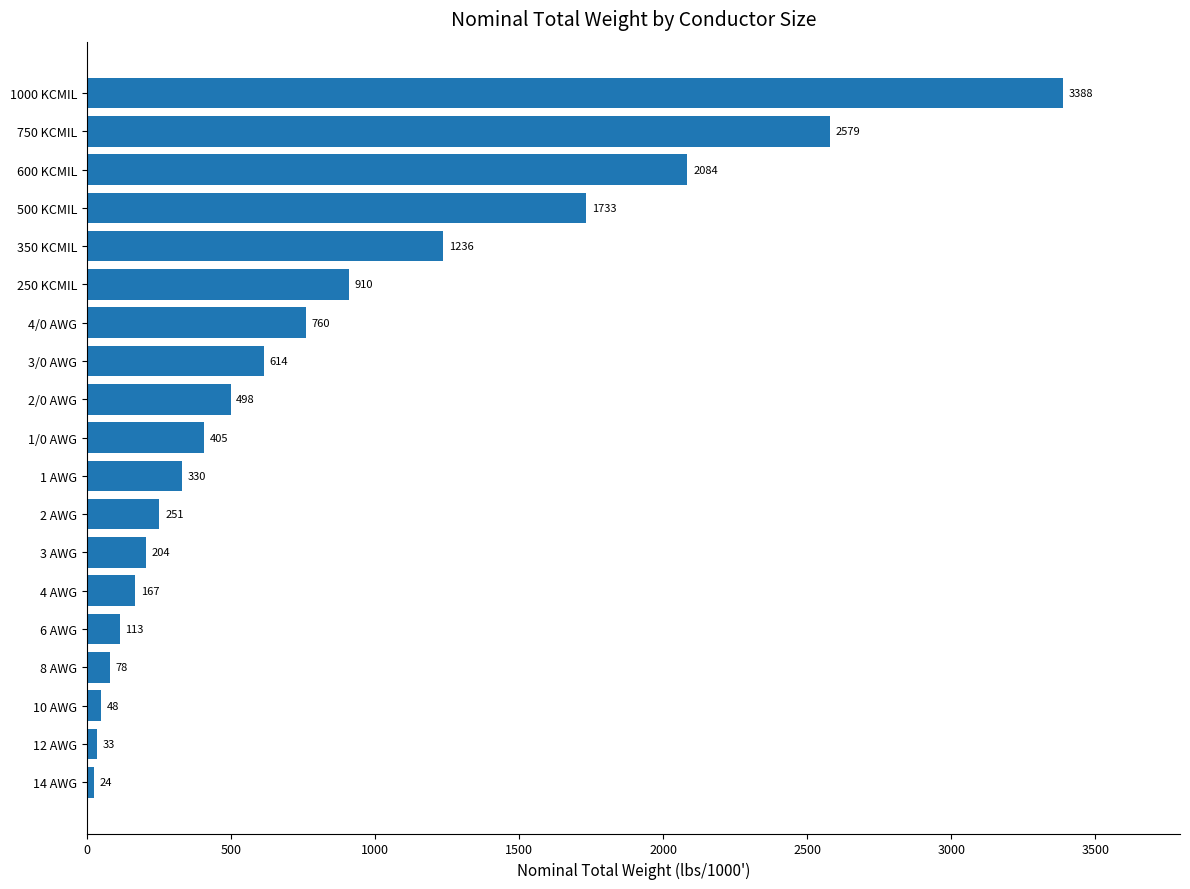

Read the value at 4 AWG.

167